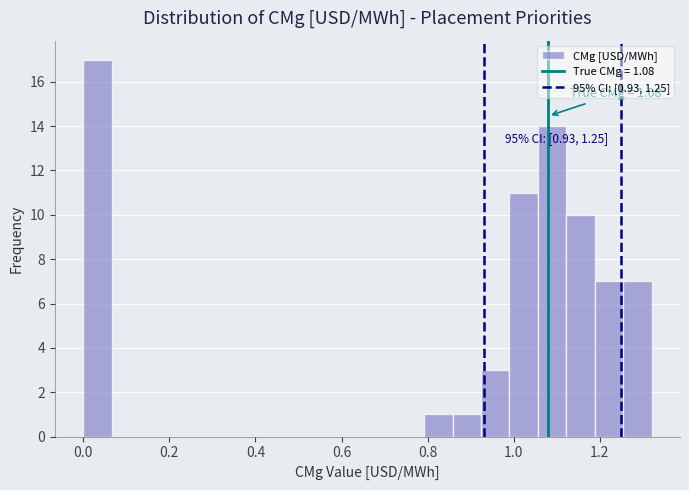

Read against the x-axis, roughly where is the centre of the tallest bar?

0.04